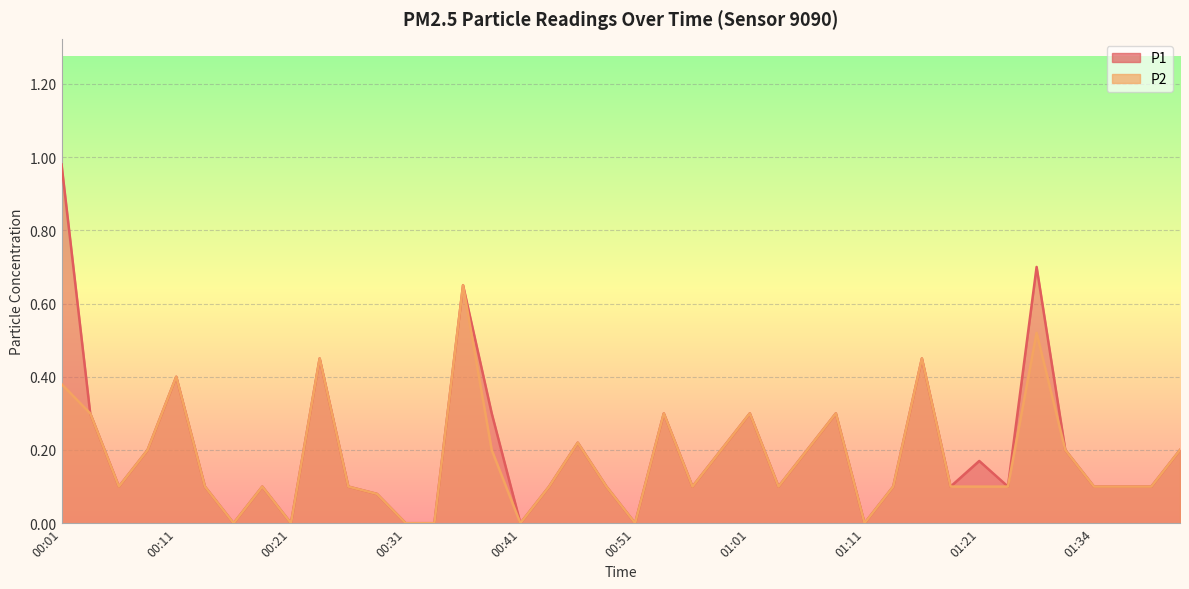

At which category is the sum across all series the highest?

00:01